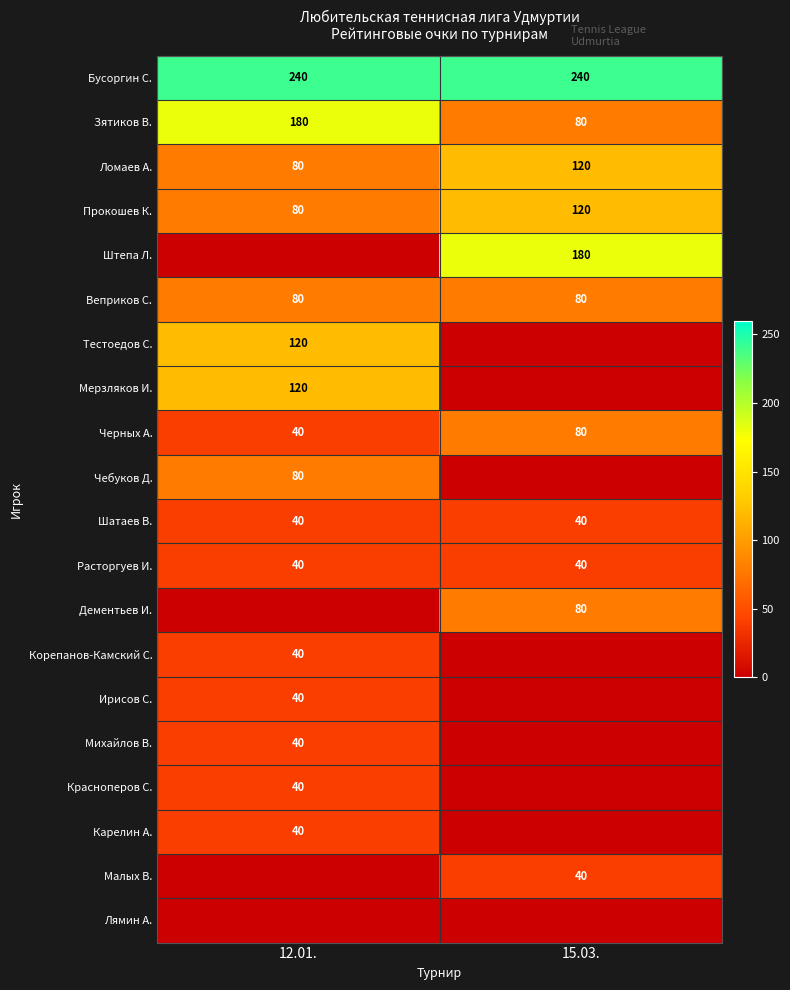

What is the sum of all Прокошев К. values?

200